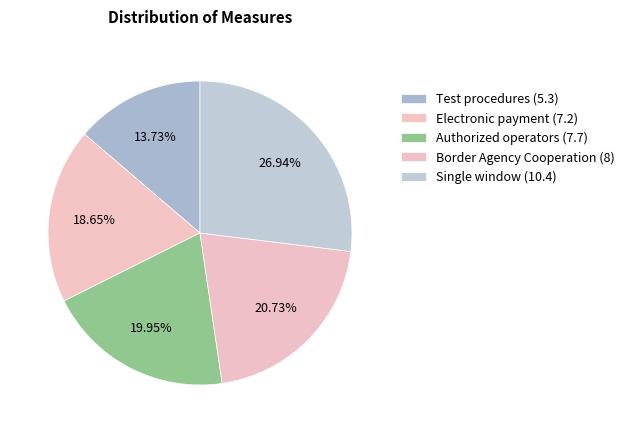

Is Border Agency Cooperation (8) the majority of the pie?

No